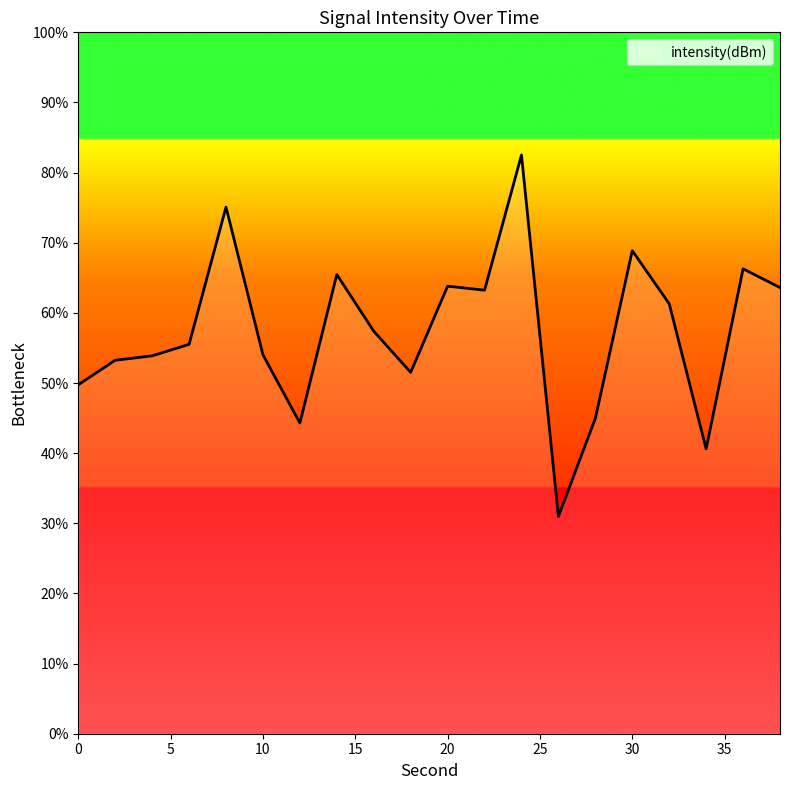

What is the difference between the maximum and minimum values?

51.5